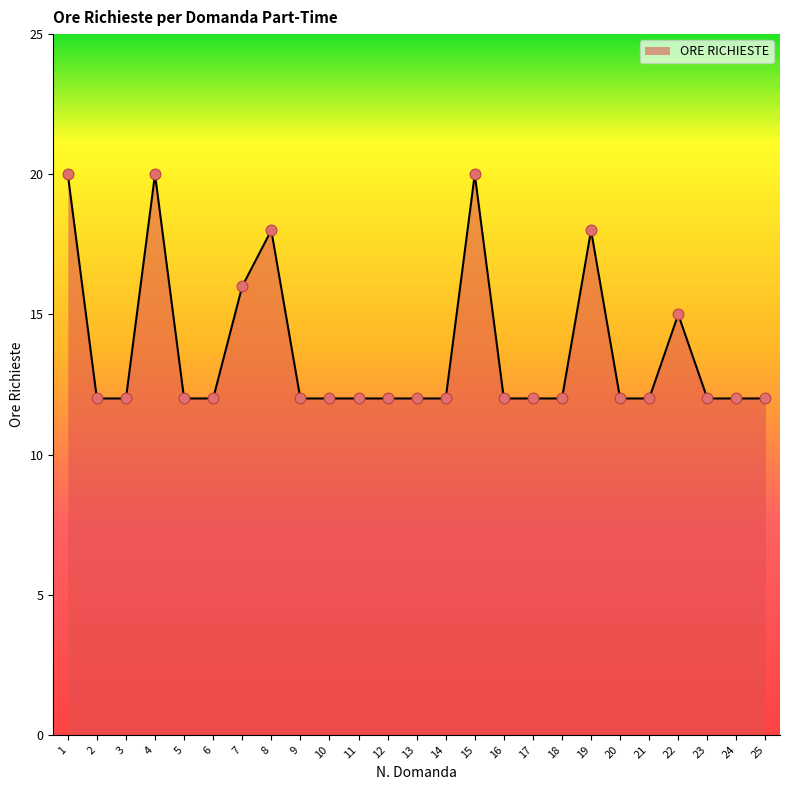

What is the change in value from 4 to 21?

-8